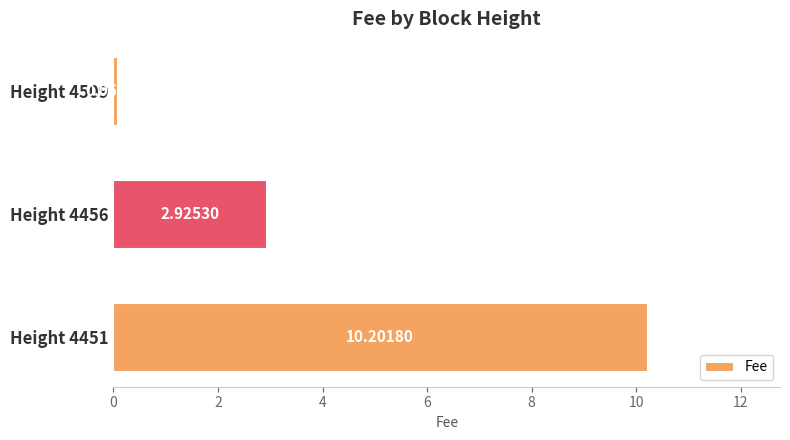

How many data points are less than 2?

1